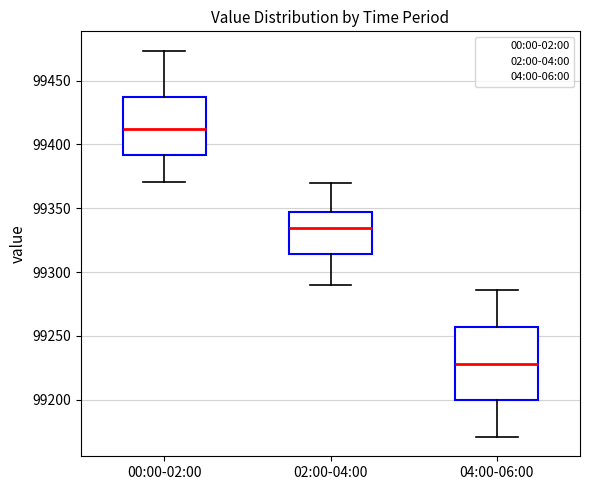

Comparing the boxes themselves (not the whiskers), which one is the tallest?

04:00-06:00